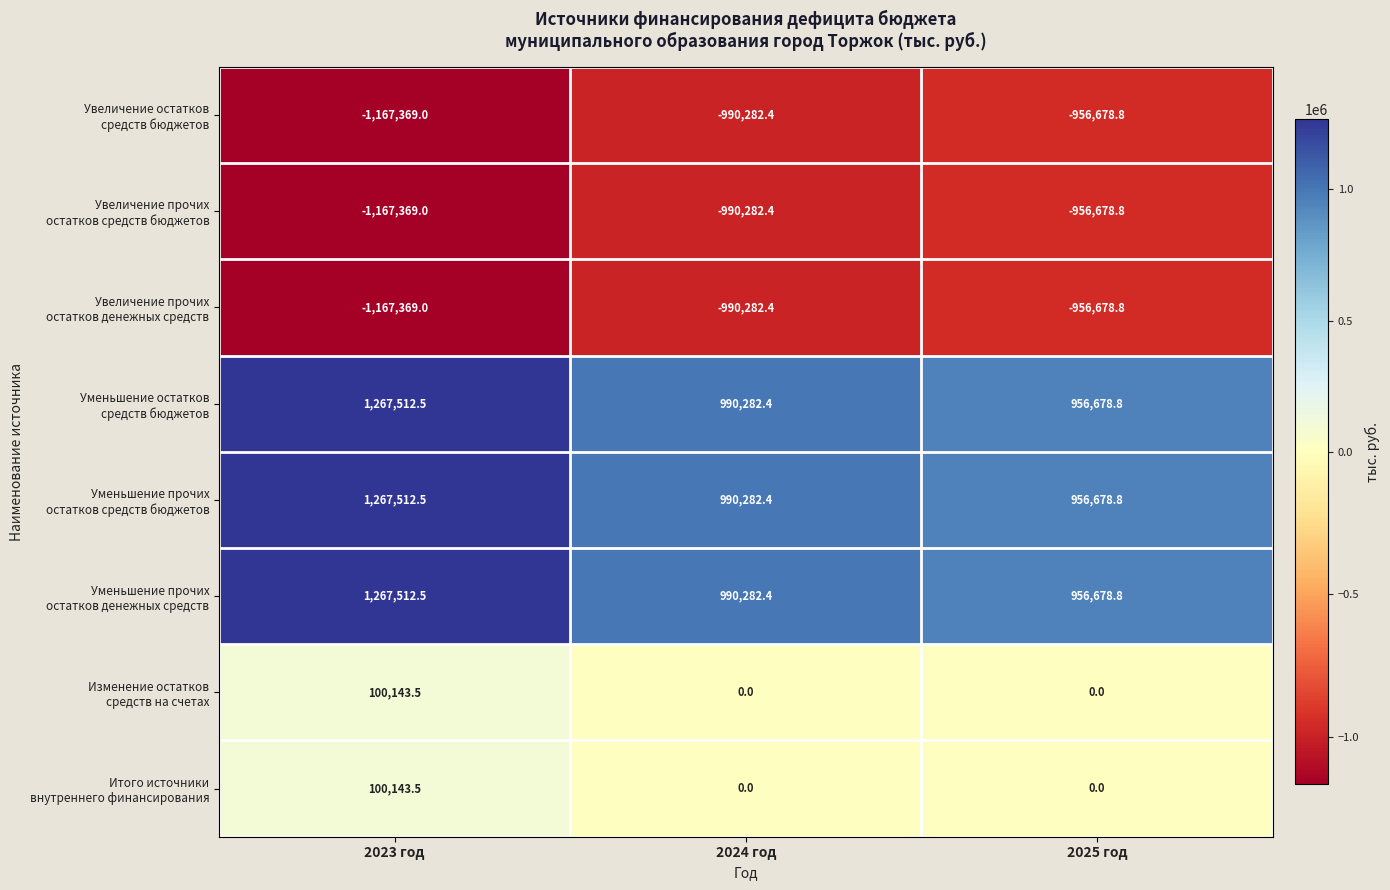

Which label corresponds to the largest value in the chart?

2023 год